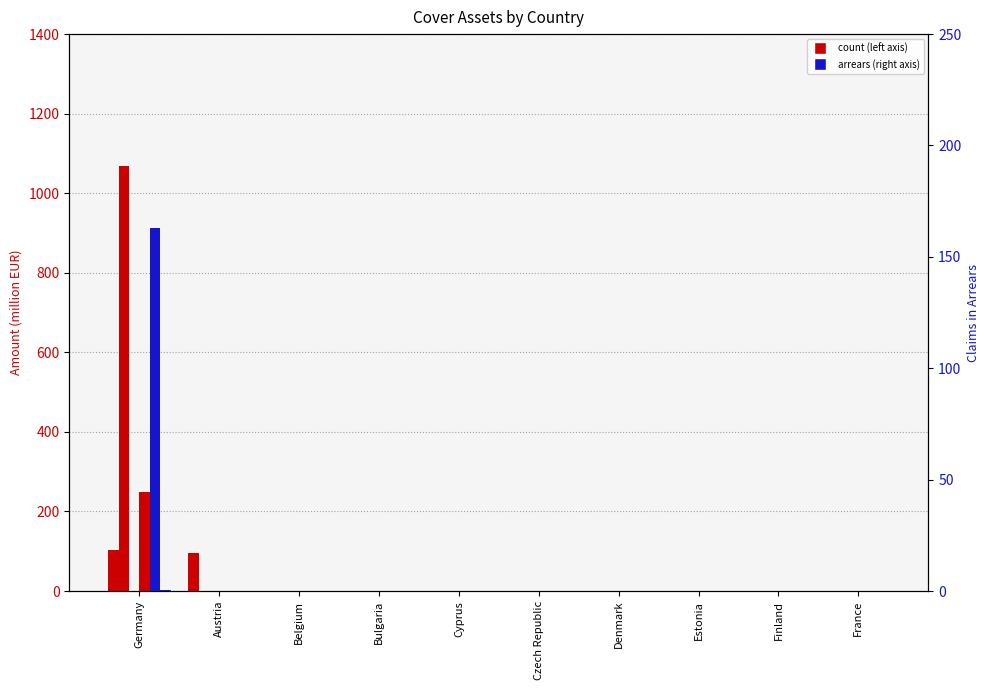

What is the label of the 7th bar from the left?

Denmark